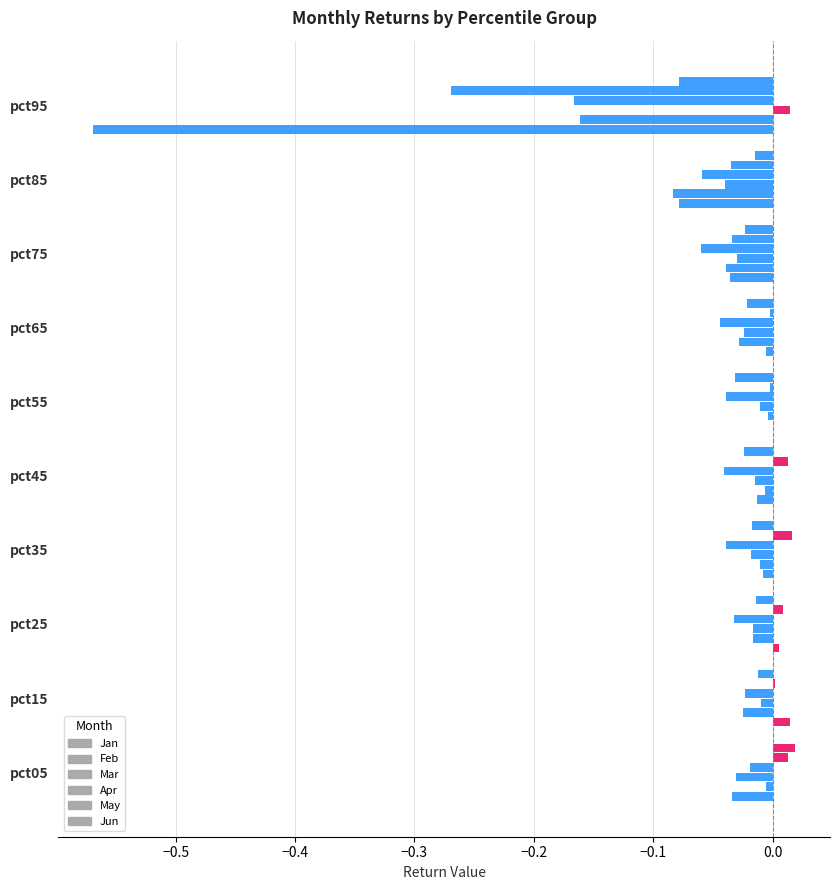

What is the spread (max minus min) of values at pct85?

0.1